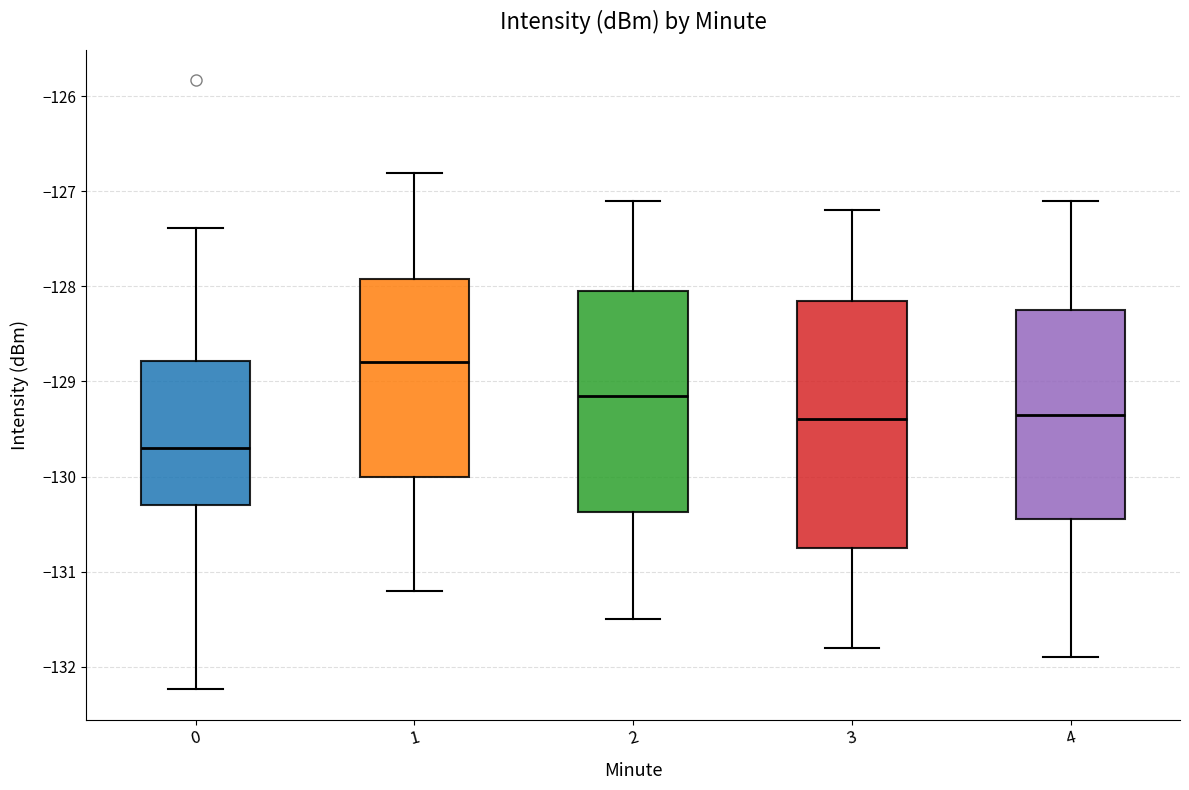

Reading left to right, read every box against the y-axis: the position of its median line, the range the box covers, and the ends of its whiskers. The values are not printed on the chart, so give them approximately, as read against the axis.

0: median -129.7, box -130.3 to -128.8, whiskers -132.2 to -127.4
1: median -128.8, box -130.0 to -127.9, whiskers -131.2 to -126.8
2: median -129.1, box -130.4 to -128.0, whiskers -131.5 to -127.1
3: median -129.4, box -130.7 to -128.1, whiskers -131.8 to -127.2
4: median -129.3, box -130.4 to -128.2, whiskers -131.9 to -127.1